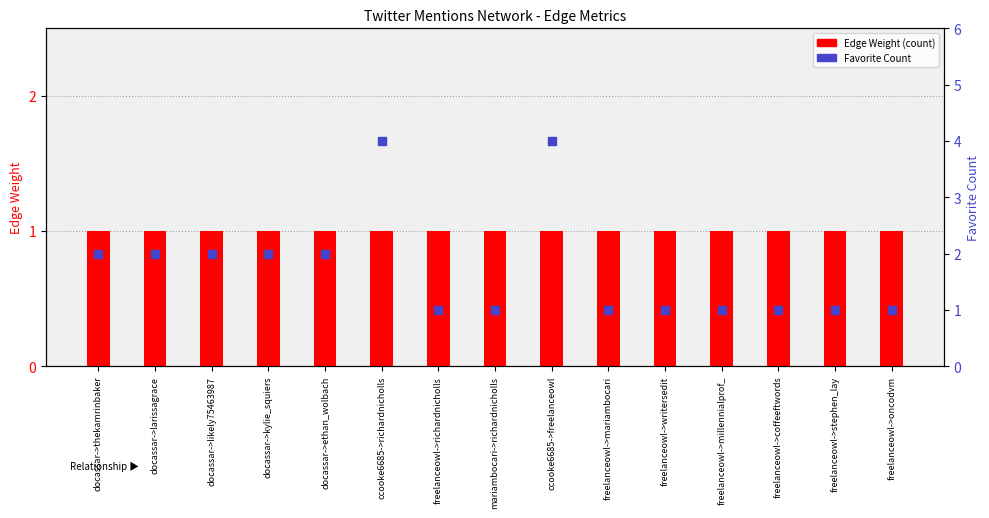

What are all the series names shown in the legend?

Edge Weight, Favorite Count